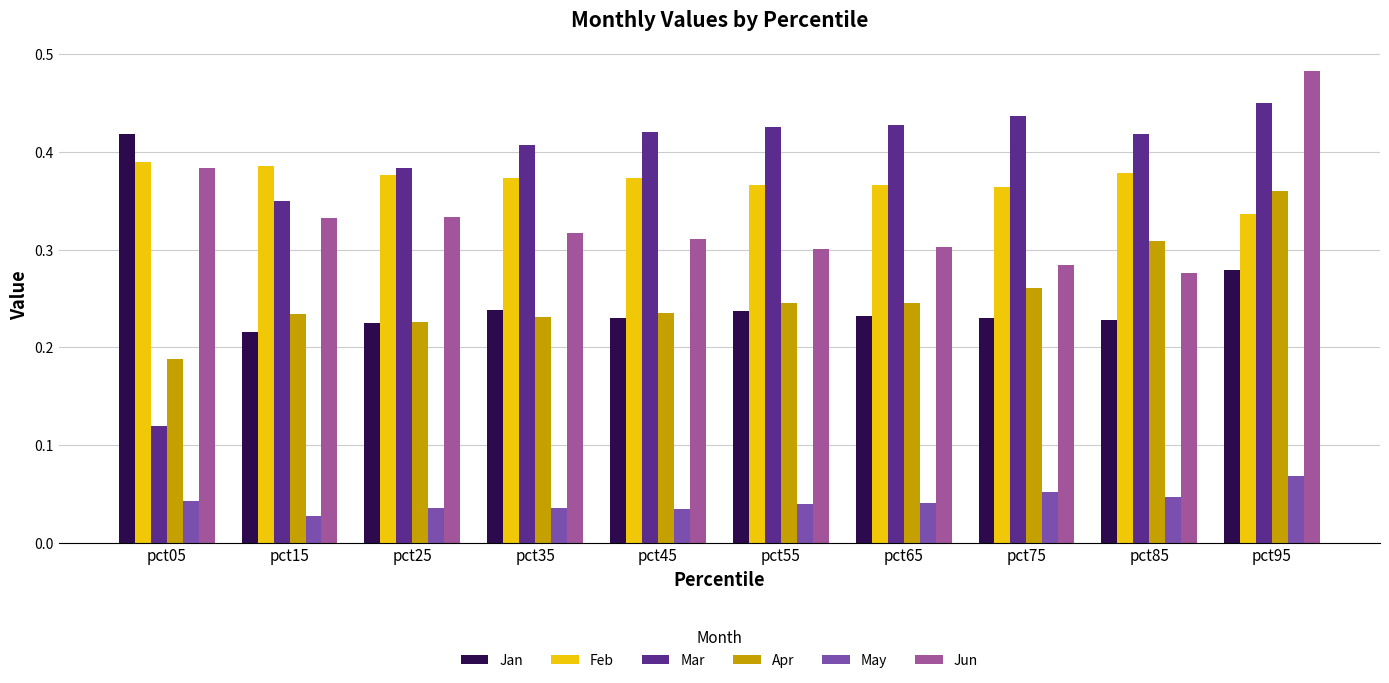

Between pct15 and pct65, which series saw the biggest shift?

Mar